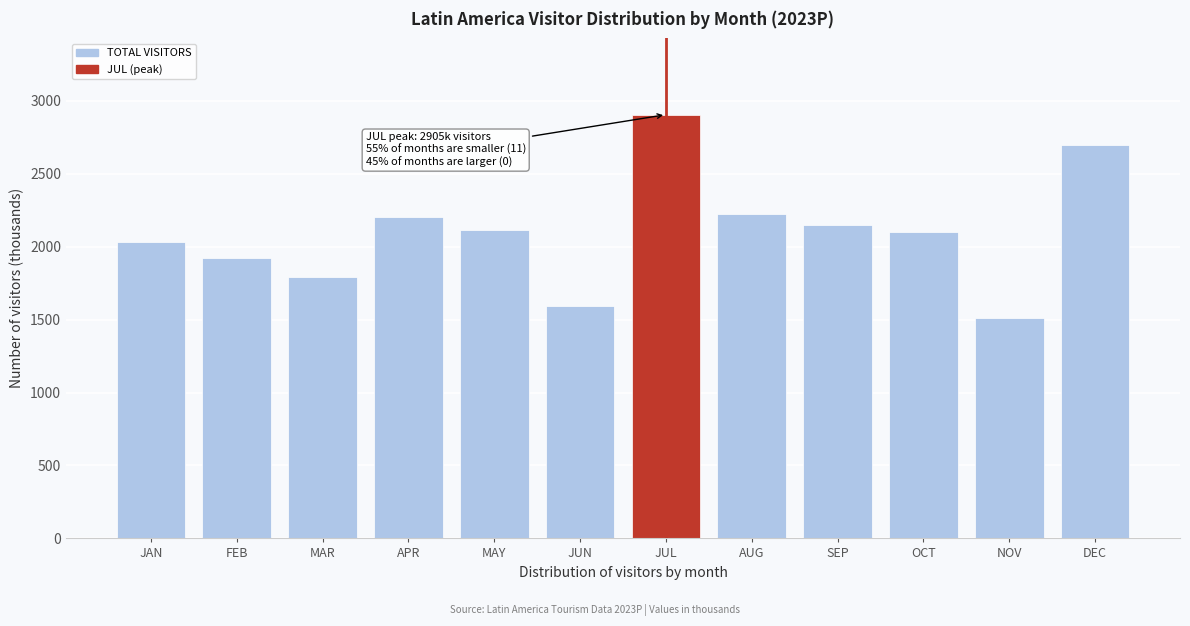

Reading left to right, transcribe all the data shown in this chart.

2033.8	1922.7	1790.9	2201.0	2115.6	1591.0	2905.4	2226.2	2152.2	2100.3	1508.1	2697.2